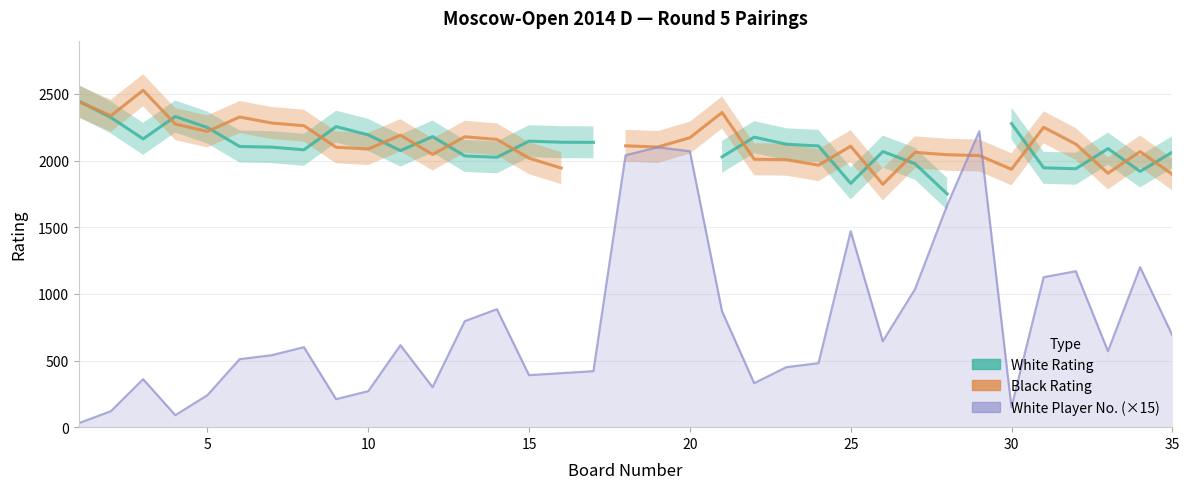

Which series has the largest range (max minus min)?

White Player No. (×15)